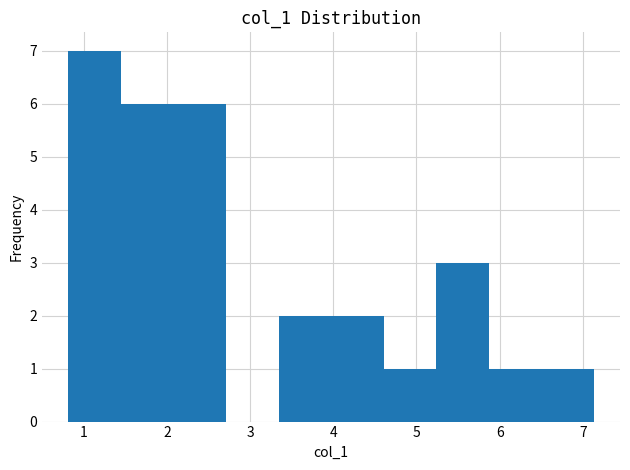

Reading left to right, list every bar in this chart as the range it spans on the x-axis followed by its height. Neither the bar edges nor the heights are printed on the chart, so give them approximately, as read against the axes.

0.8 to 1.4: 7
1.4 to 2.1: 6
2.1 to 2.7: 6
2.7 to 3.3: 0
3.3 to 4.0: 2
4.0 to 4.6: 2
4.6 to 5.2: 1
5.2 to 5.9: 3
5.9 to 6.5: 1
6.5 to 7.1: 1